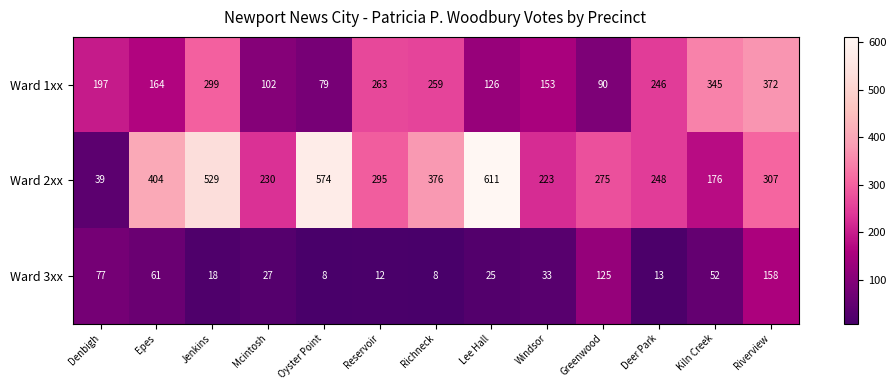

List the series in order of their peak value, highest first.

Ward 2xx, Ward 1xx, Ward 3xx